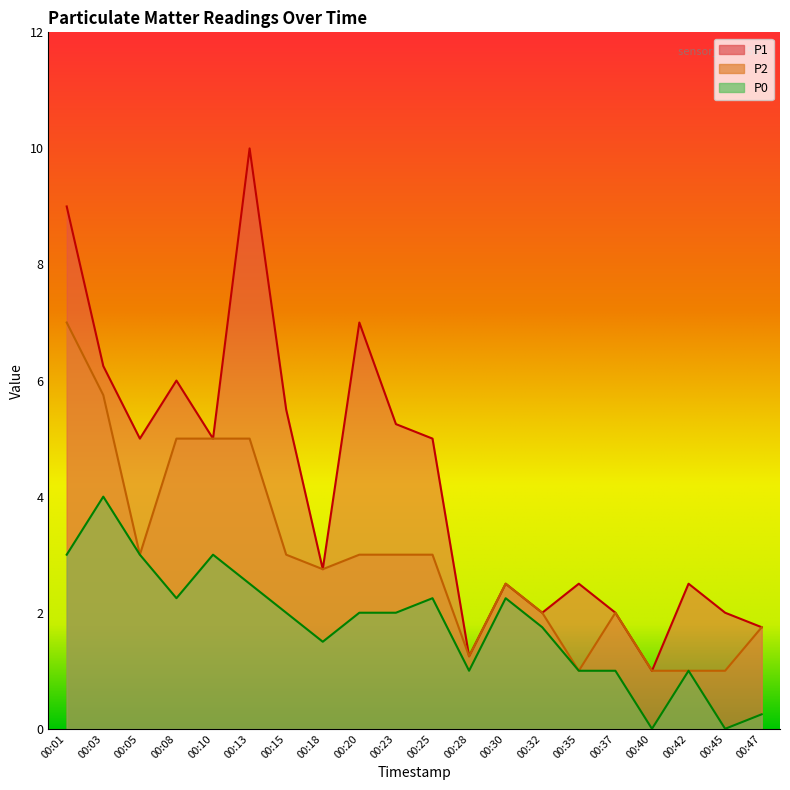

True or false: P1 and P0 intersect in this chart.

False